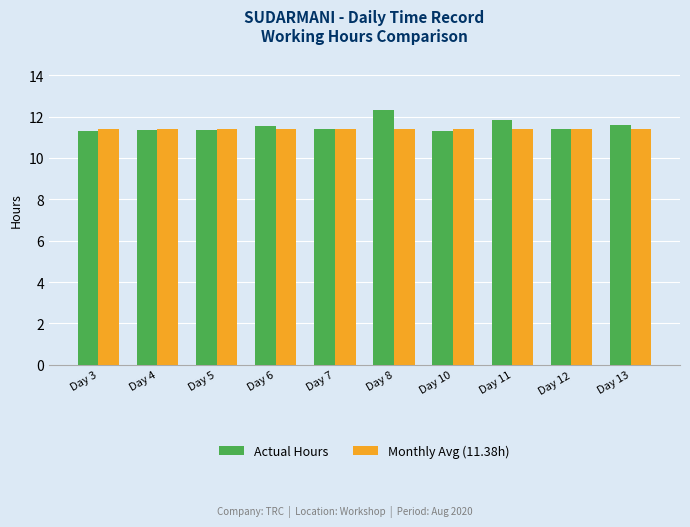

The value of Actual Hours at Day 5 is 20.1. True or false?

False